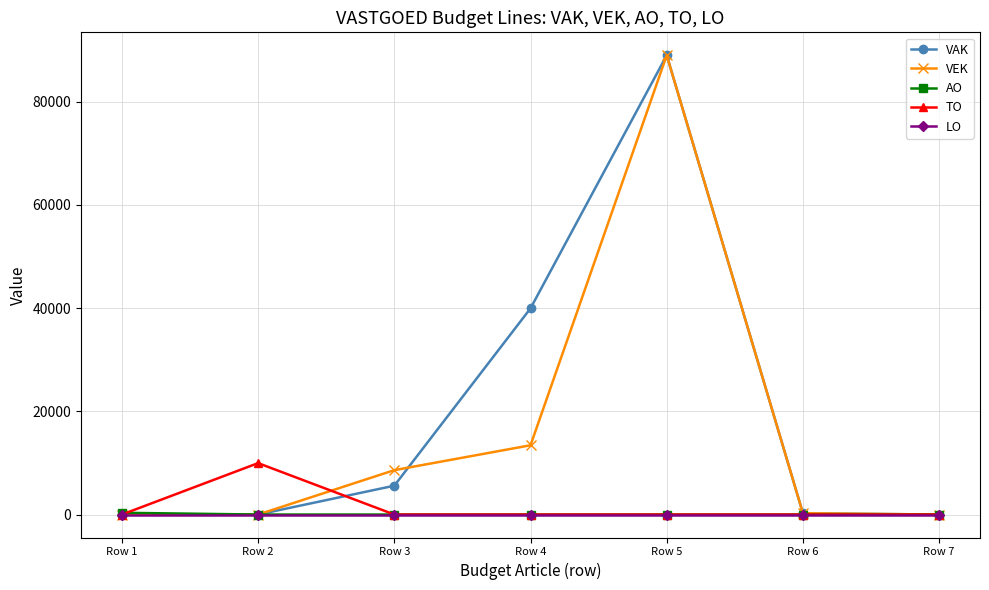

True or false: VAK has more than 2 interior local peaks.

False